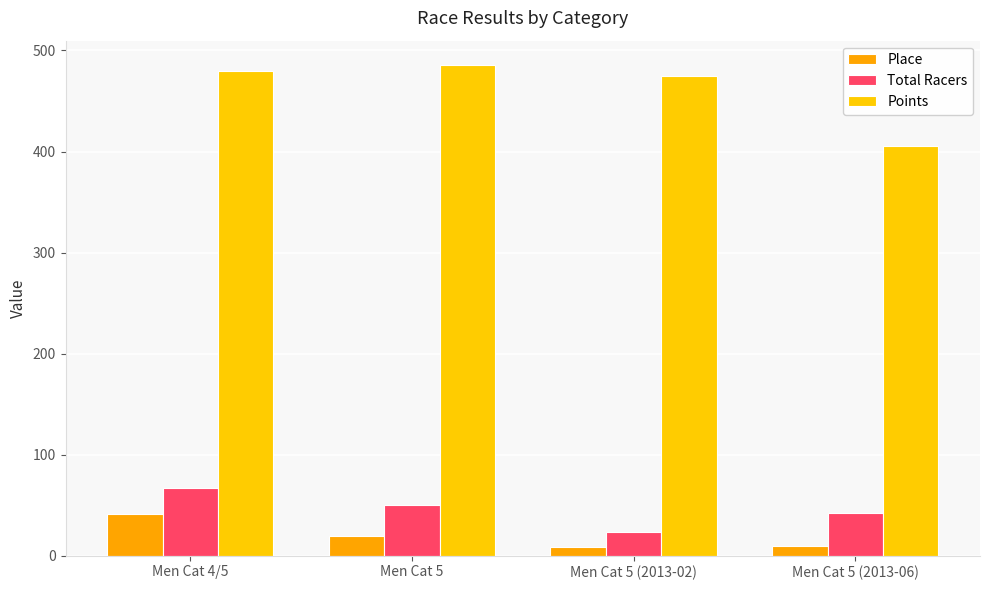

At Men Cat 5 (2013-06), list the series in order from largest to smallest.

Points, Total Racers, Place